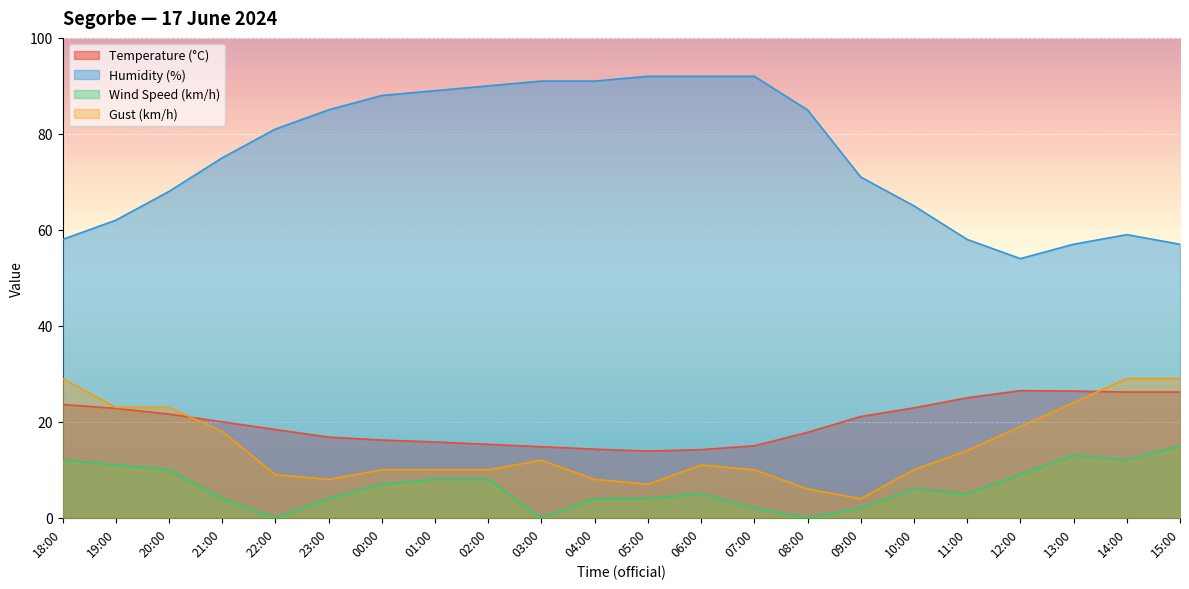

Rank the series by their maximum value, from highest to lowest.

Humidity (%), Gust (km/h), Temperature (°C), Wind Speed (km/h)